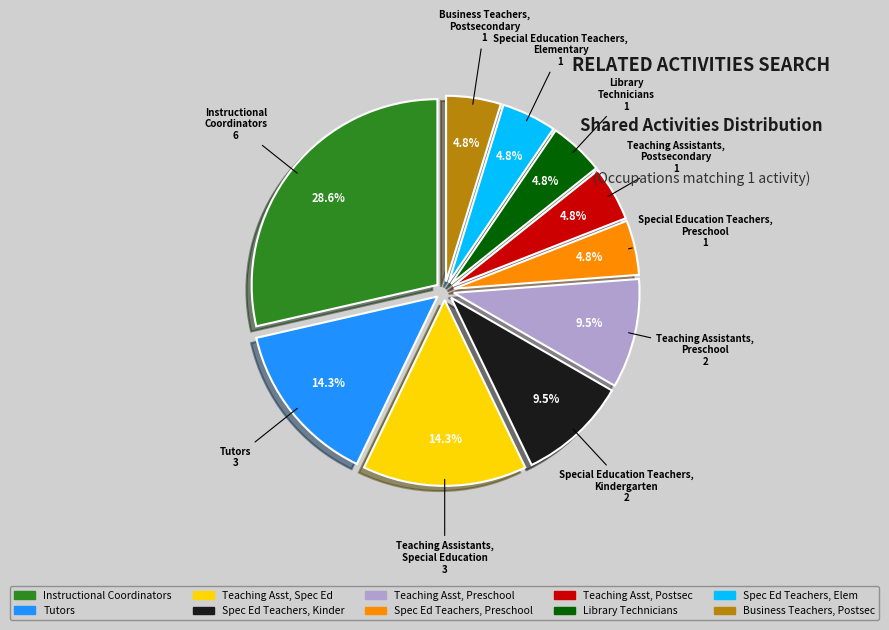

Is there any slice that represents more than half of the pie?

No